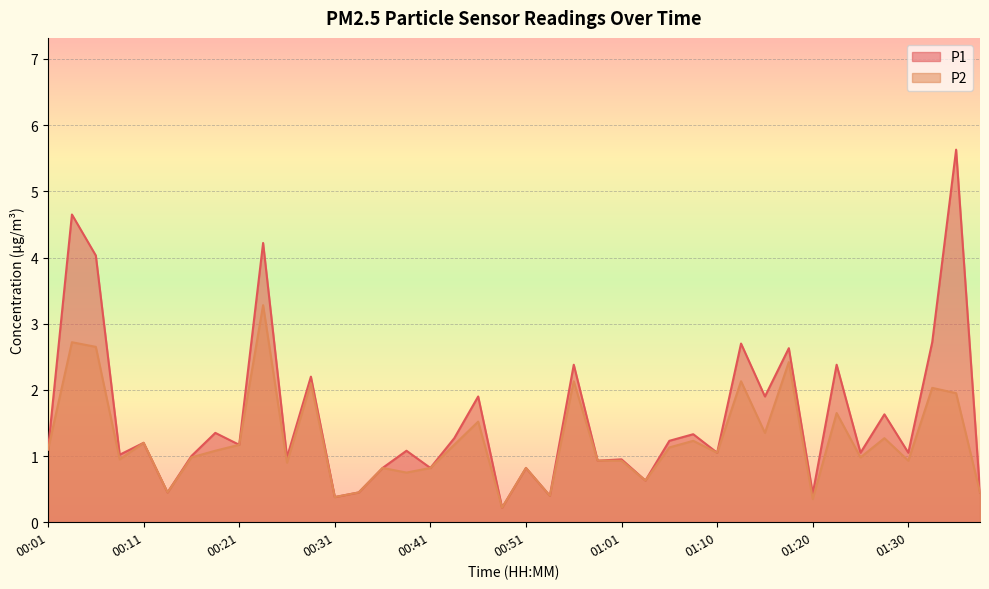

Count the number of categories in the chart.

40